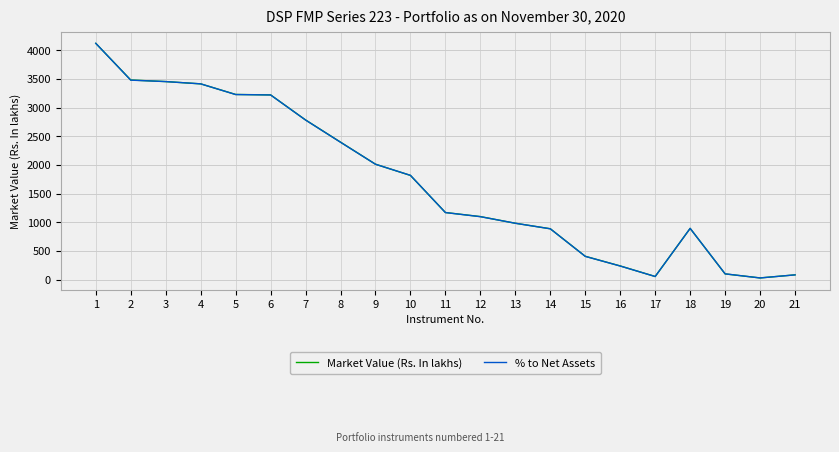

The value of Market Value (Rs. In lakhs) at 6 is 3220.0. True or false?

True